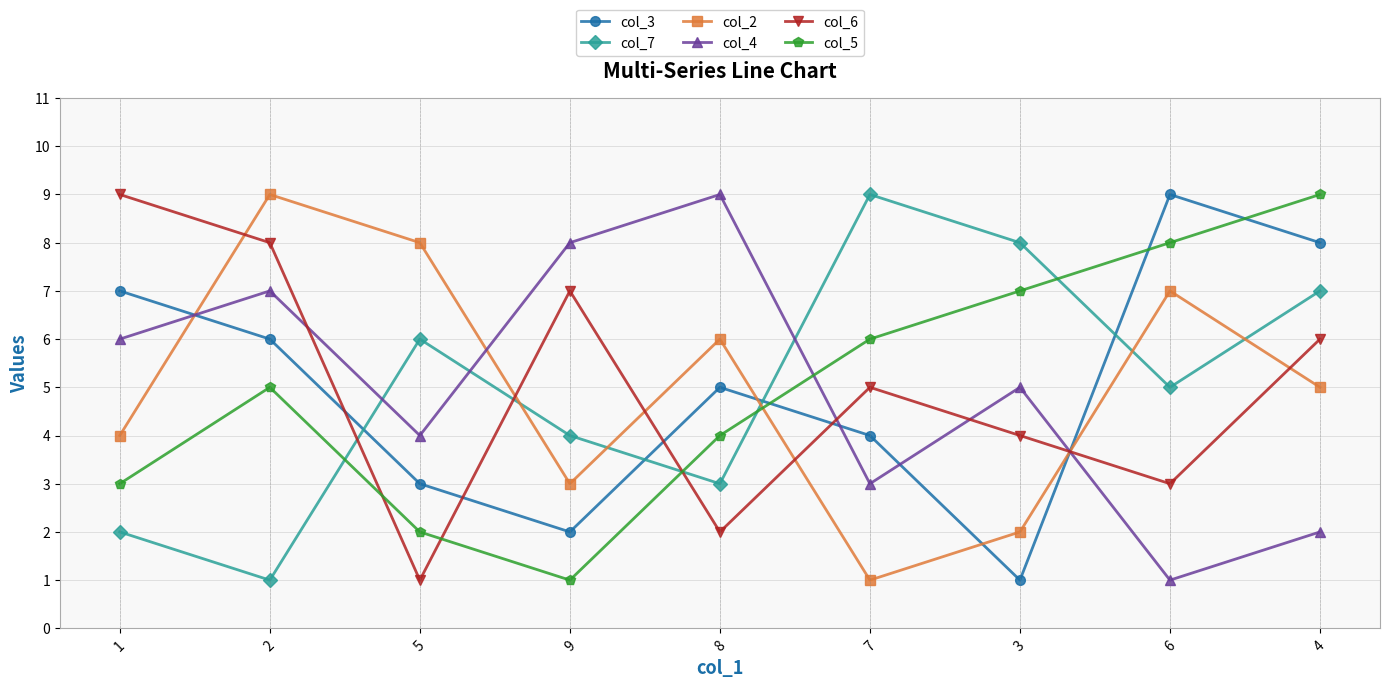

The col_5 series shows 1 at 9. True or false?

True